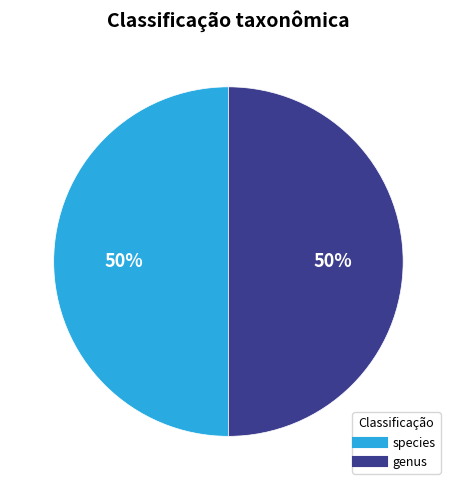

What is the ratio of the value at species to the value at genus?

1.0